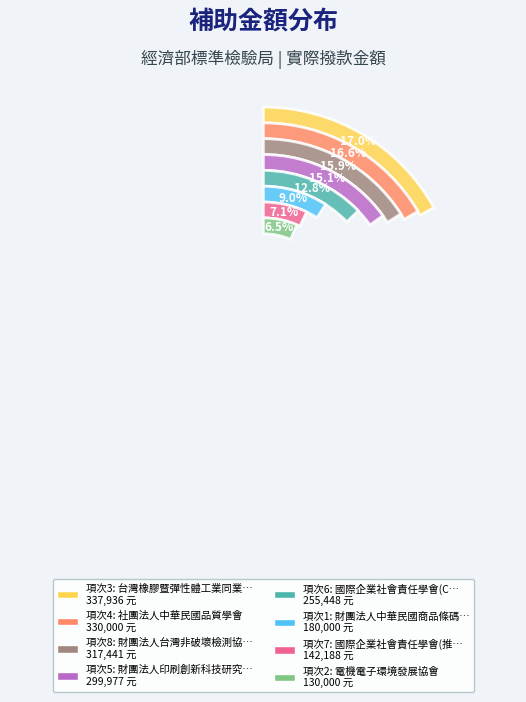

What percentage is NOT represented by 4?

83.4%